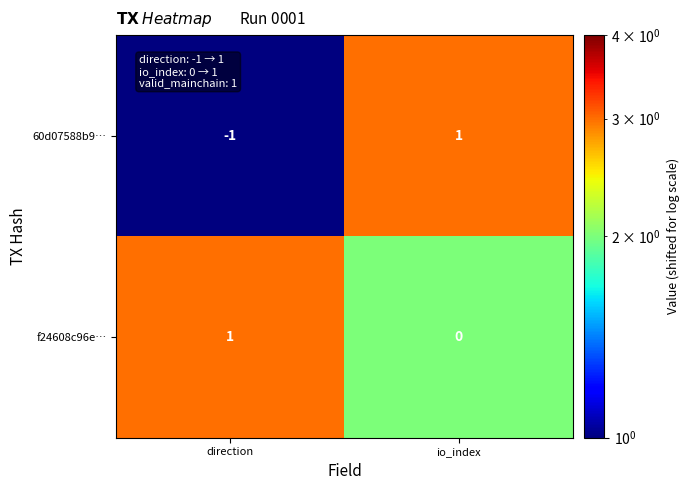

Is it true that f24608c96e… equals 1 at direction?

True